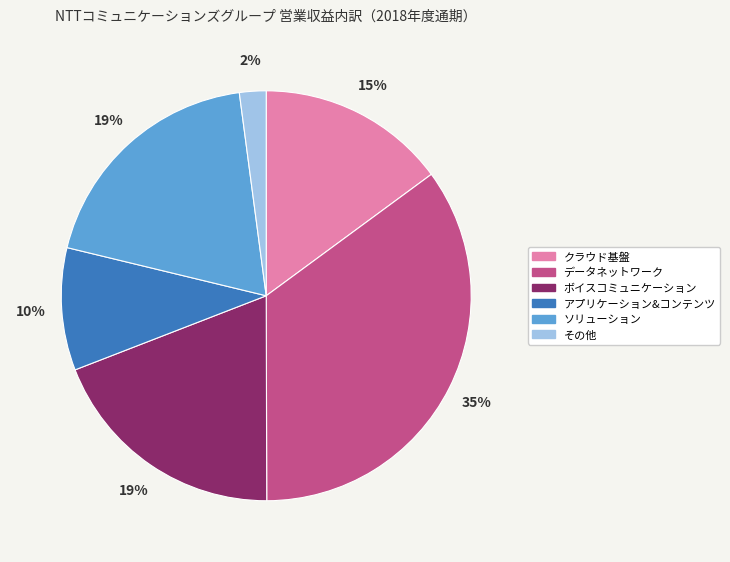

What is the largest slice in the pie chart?

データネットワーク